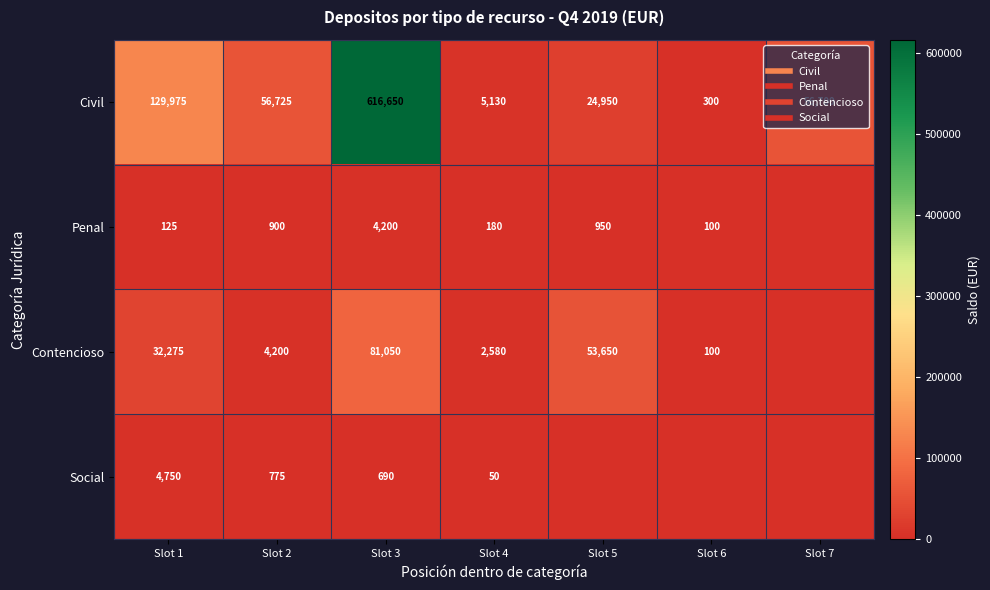

Which series changed the most between Slot 5 and Slot 7?

Contencioso